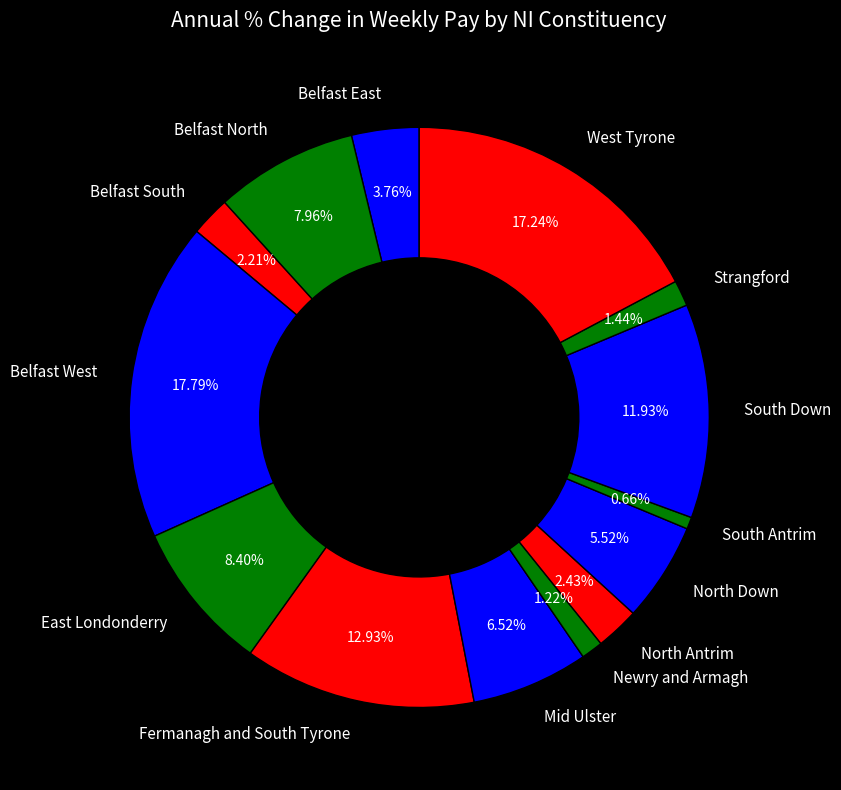

To the nearest percent, what is the difference between the largest and smallest slice percentages?

17%